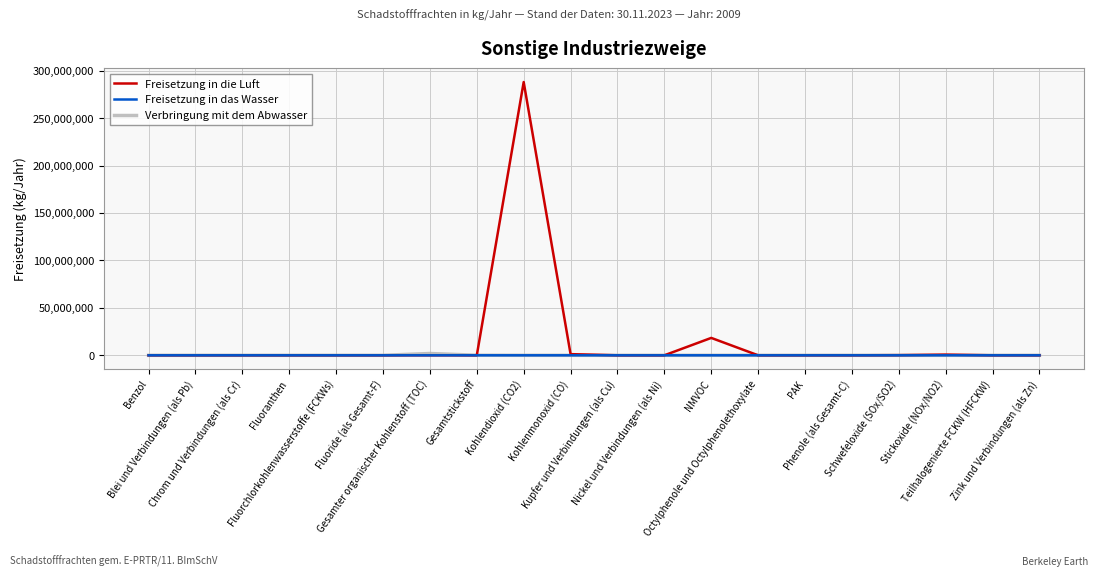

What is the maximum value shown in the chart?

288000000